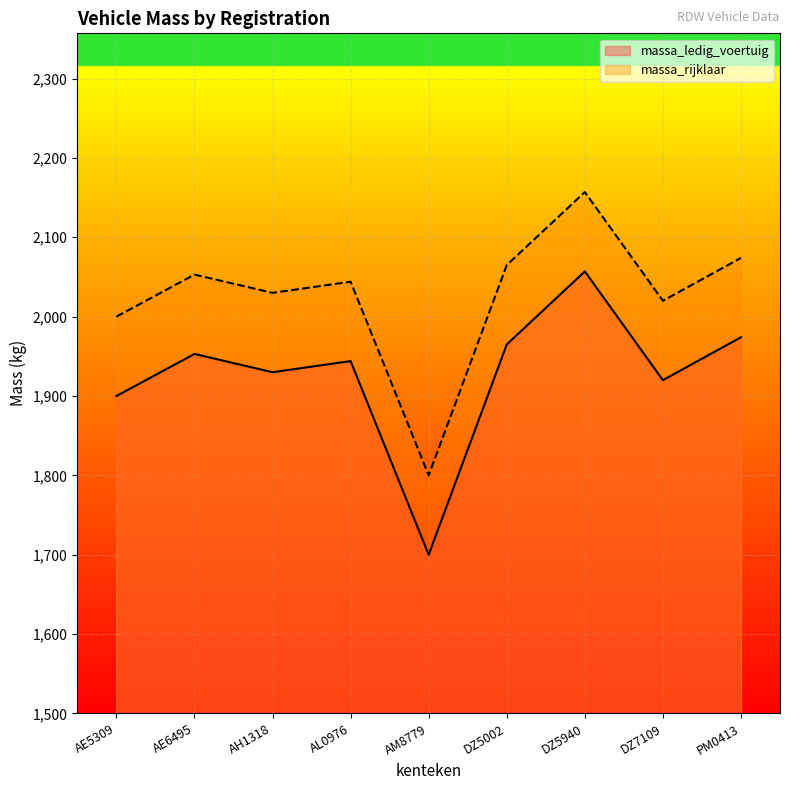

True or false: massa_ledig_voertuig and massa_rijklaar cross at least once.

False